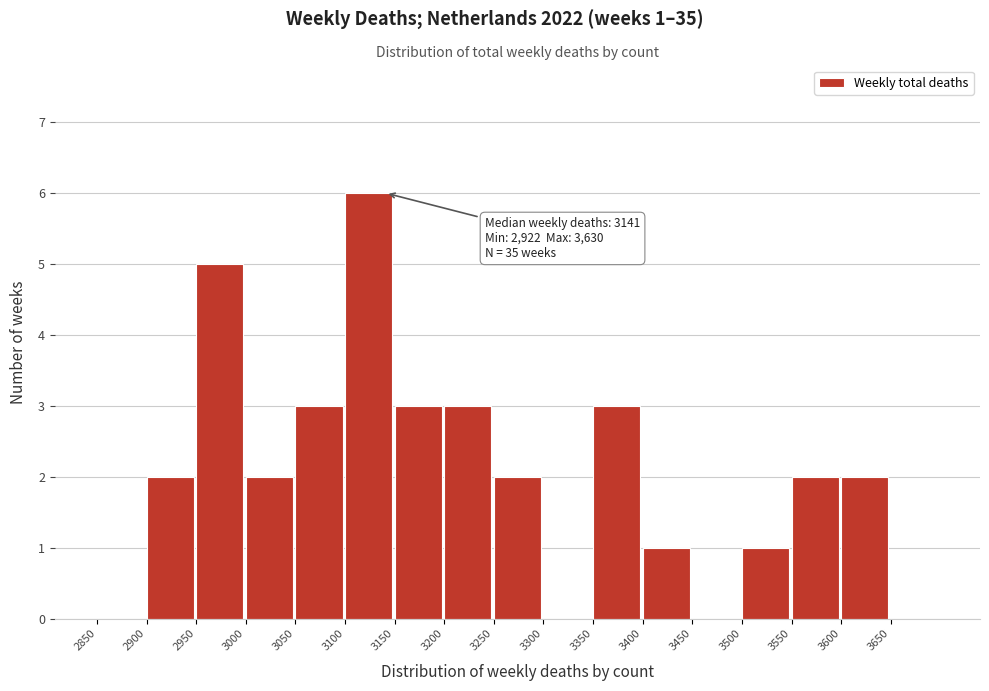

Which range on the x-axis has the tallest bar?

3100 to 3150